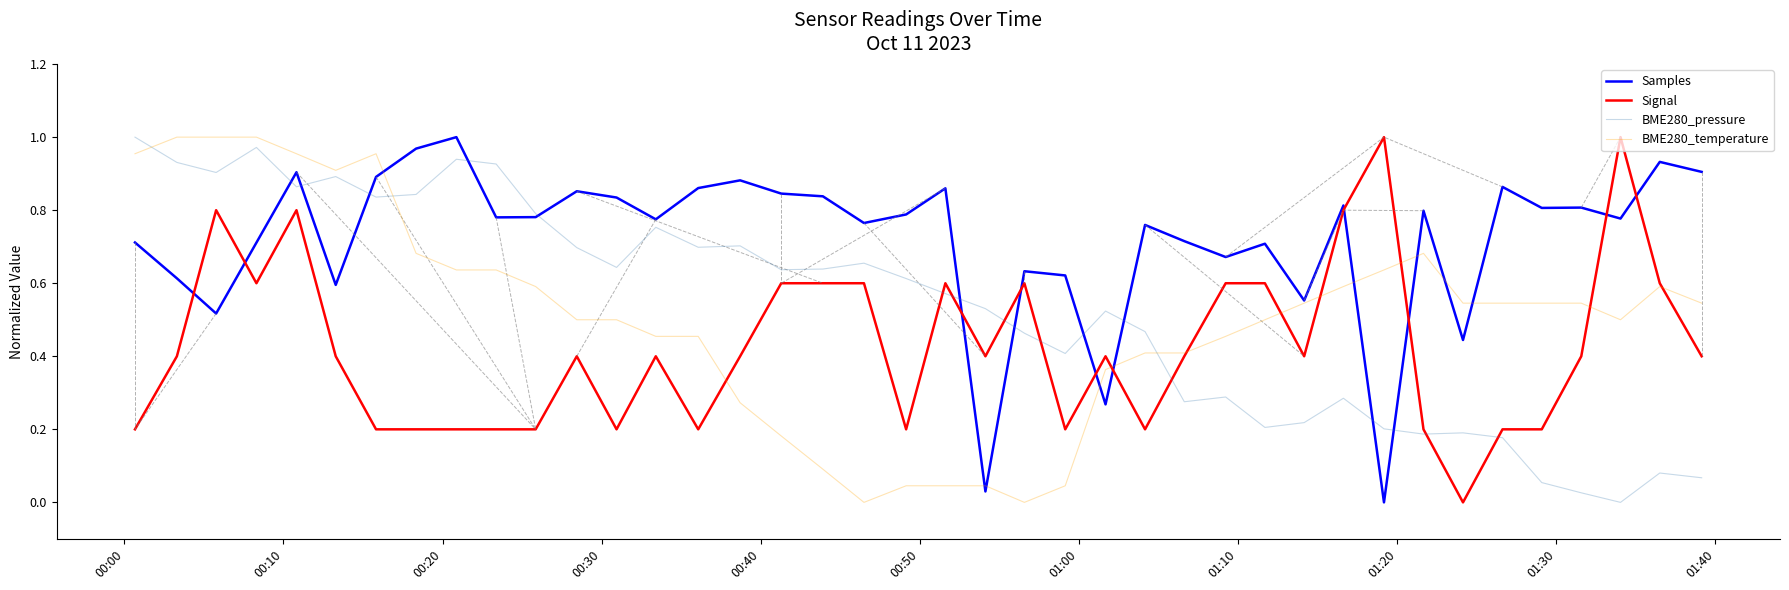

Which series has the largest total across all categories?

Samples